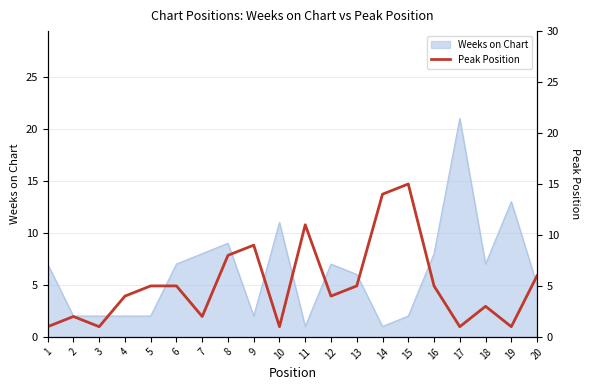

Does the chart display data point markers on the line(s)?

No